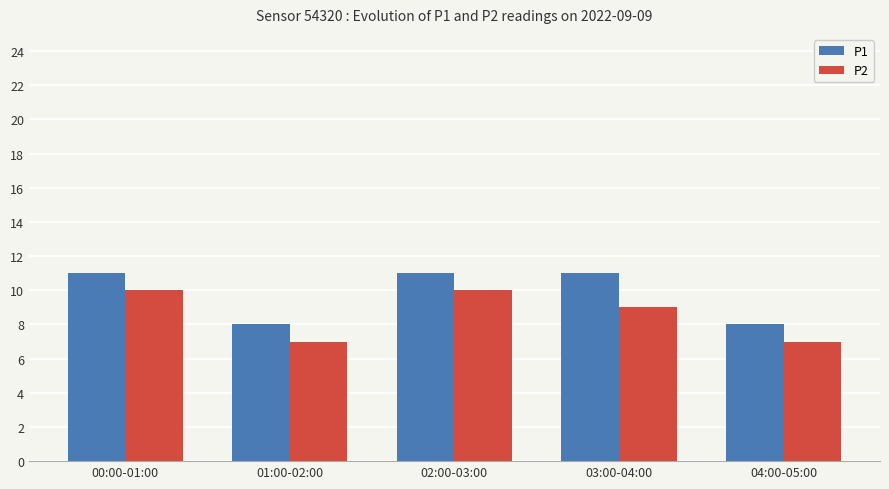

Reading left to right, extract all data points from this chart.

P1: 00:00-01:00=11	01:00-02:00=8	02:00-03:00=11	03:00-04:00=11	04:00-05:00=8
P2: 00:00-01:00=10	01:00-02:00=7	02:00-03:00=10	03:00-04:00=9	04:00-05:00=7